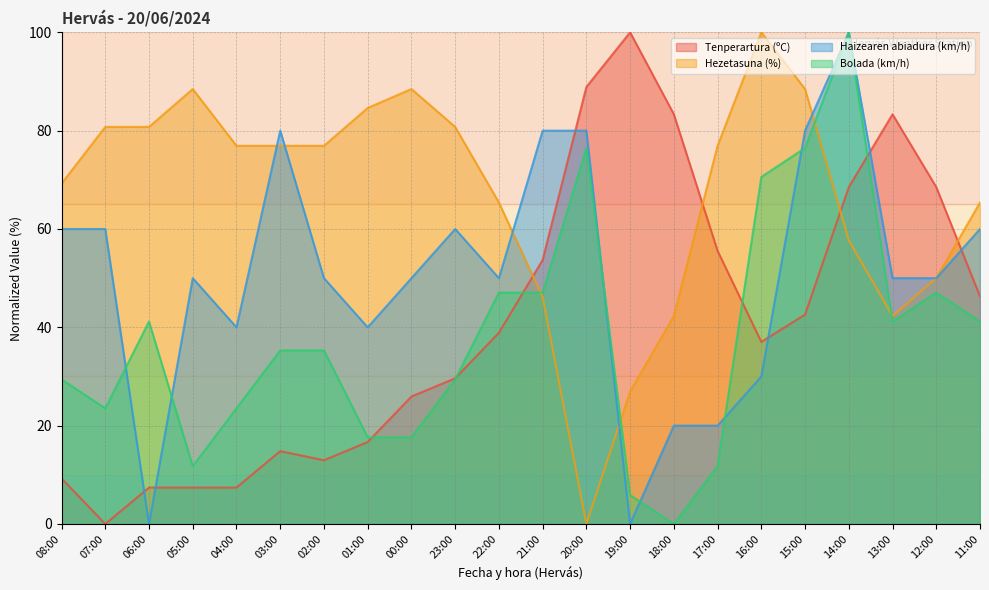

How many interior local peaks does the Bolada (km/h) series have?

4